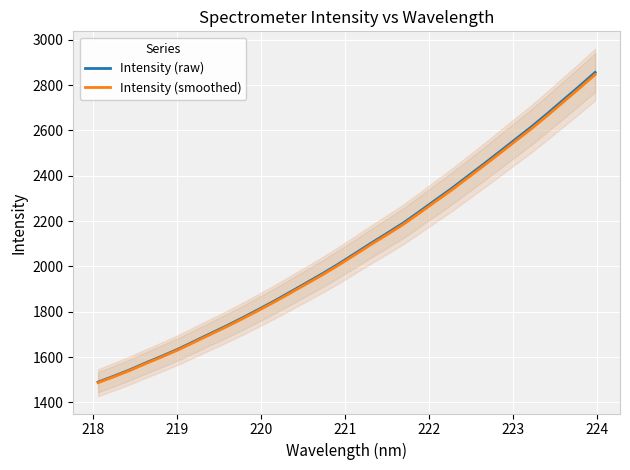

What is the minimum value for Intensity (raw)?

1490.0